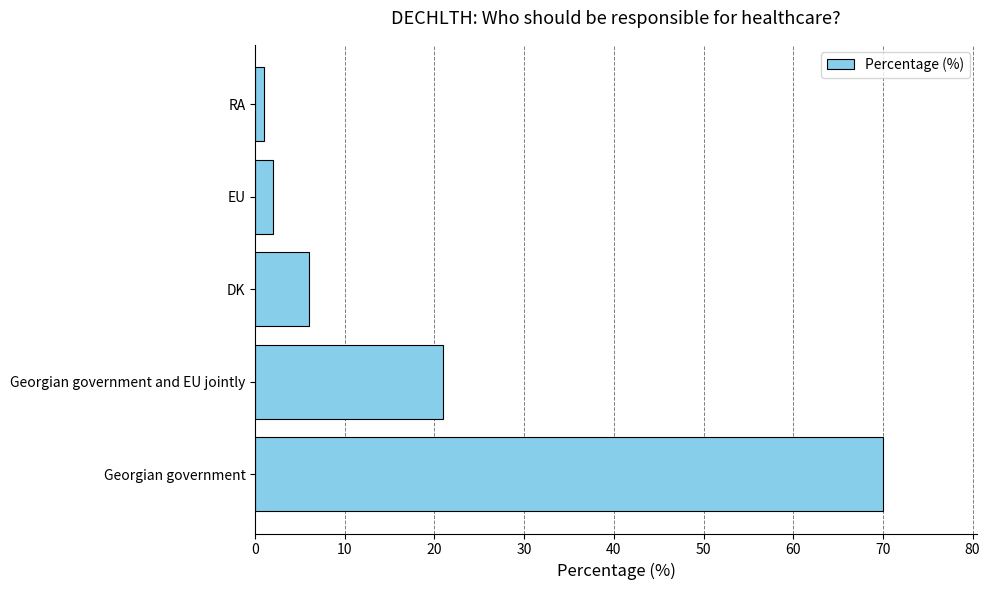

Between RA and Georgian government, which is larger?

Georgian government